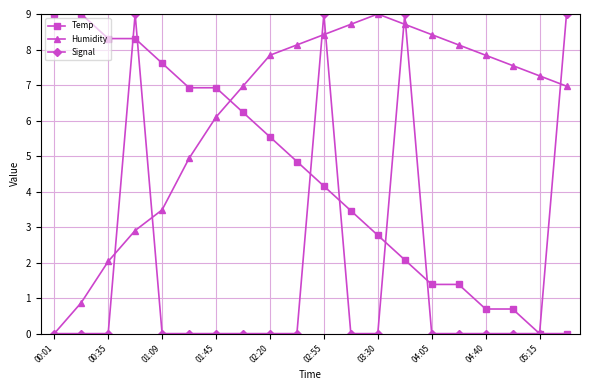

What is the sum of all Humidity values?

124.3